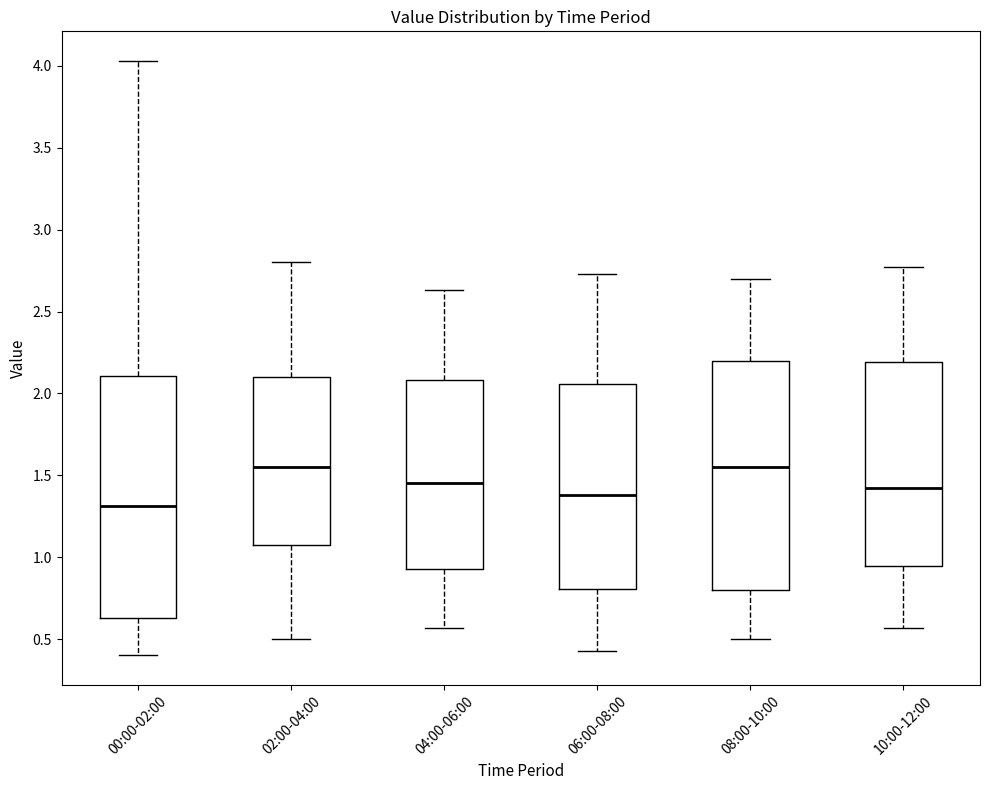

Comparing the boxes themselves (not the whiskers), which one is the tallest?

00:00-02:00